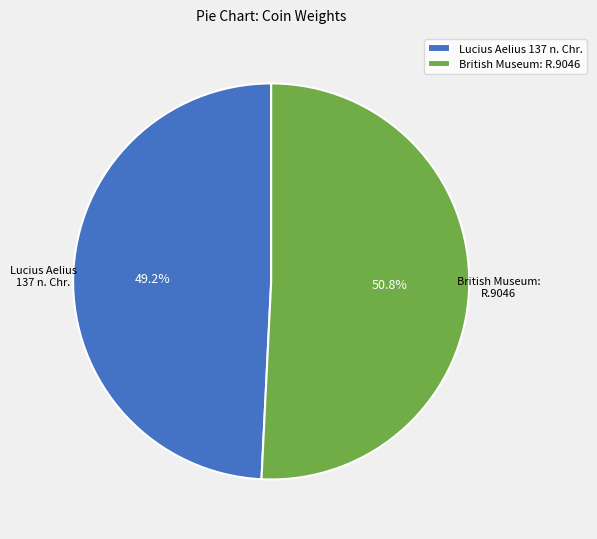

Which slice is the smallest?

Lucius Aelius 137 n. Chr.